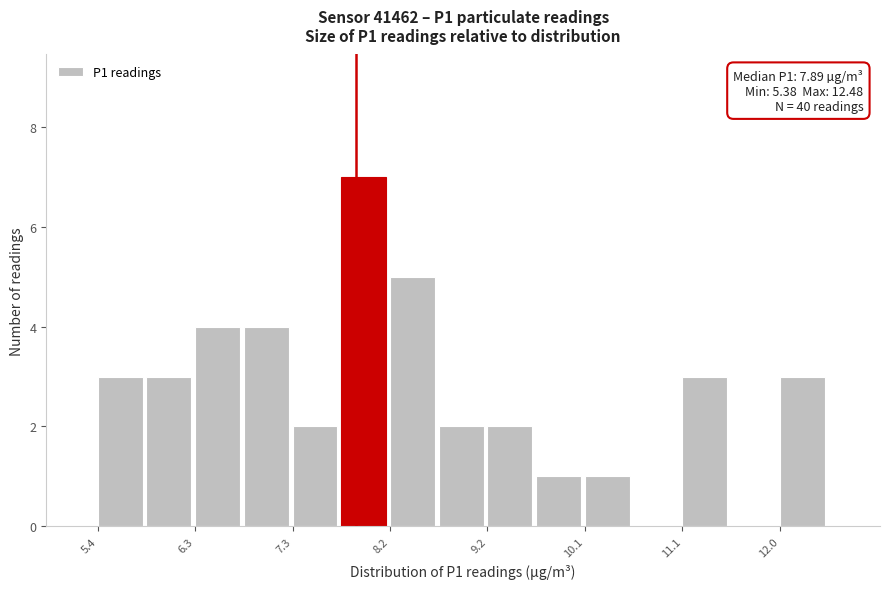

Over which range of the x-axis is the bar tallest?

7.7 to 8.2